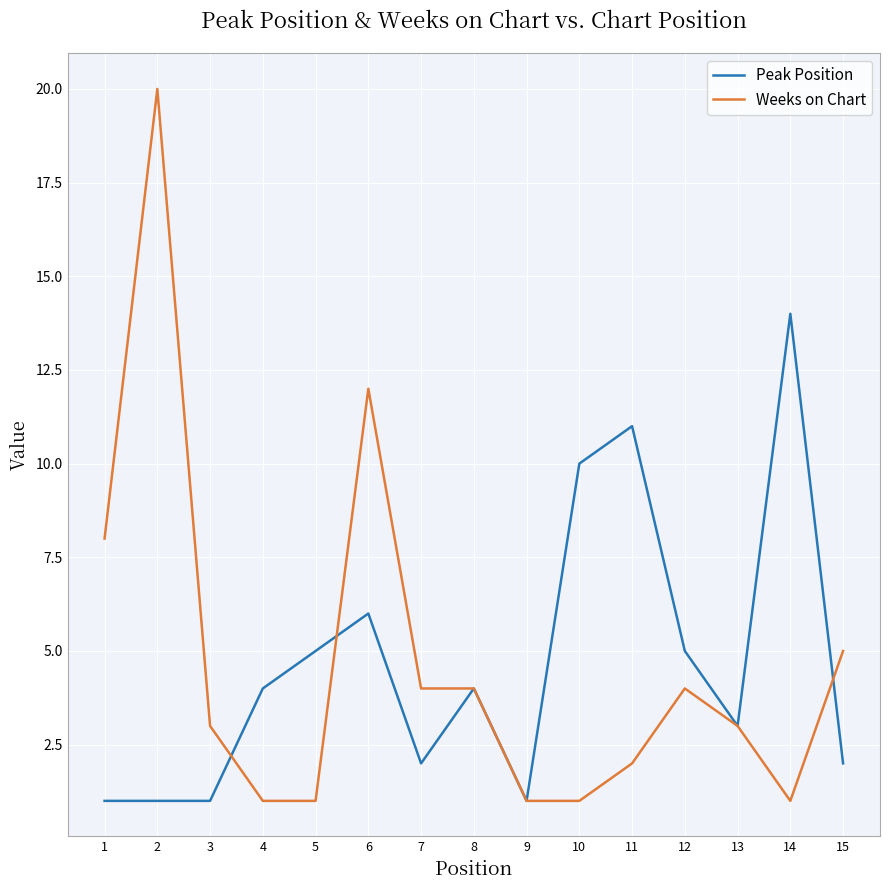

The value of Weeks on Chart at 7 is 3. True or false?

False